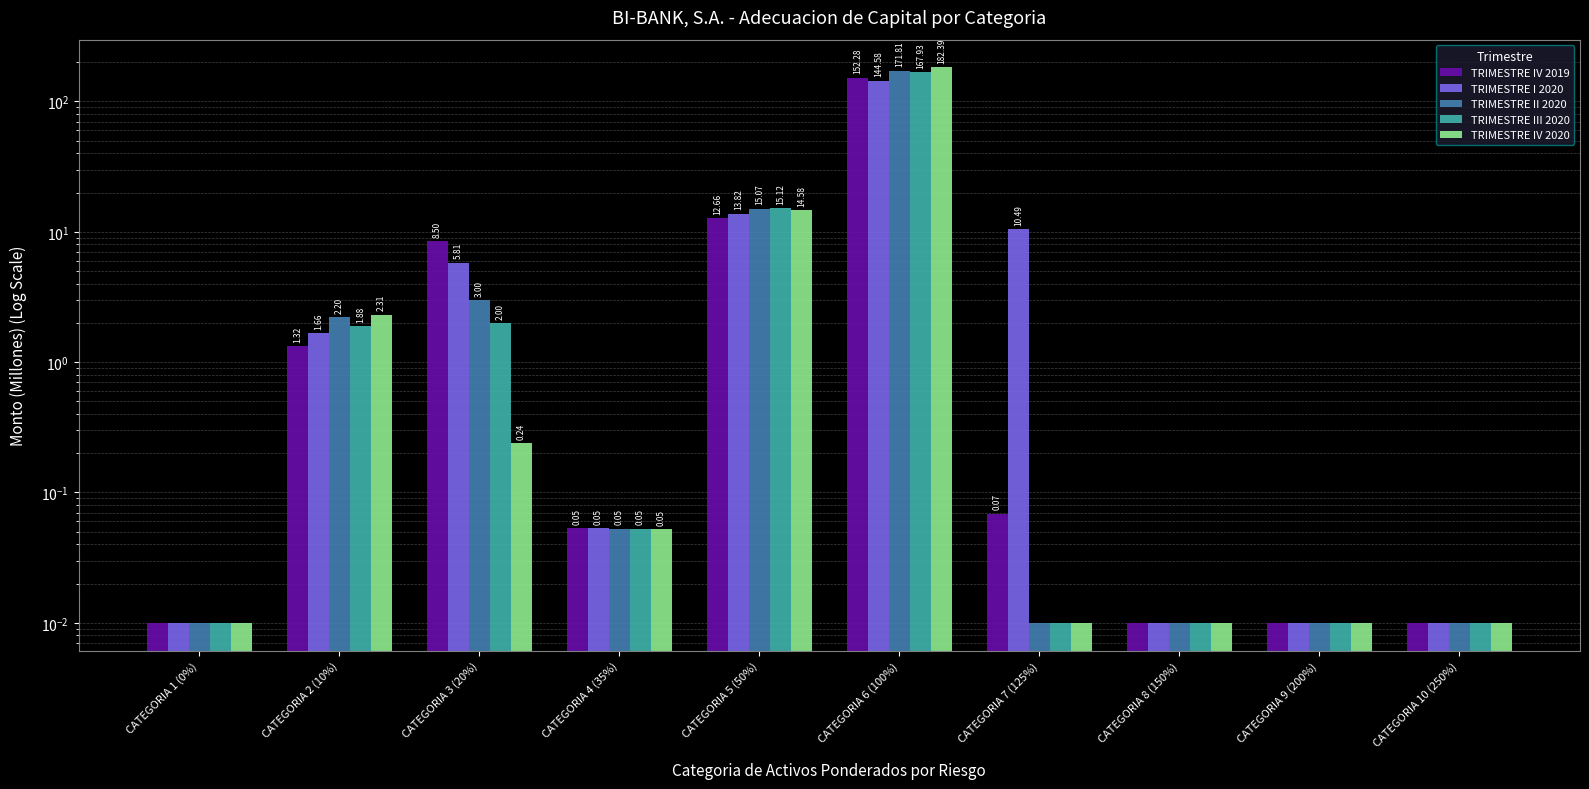

What is the value of the TRIMESTRE III 2020 bar at the 6th from the left?

167.9